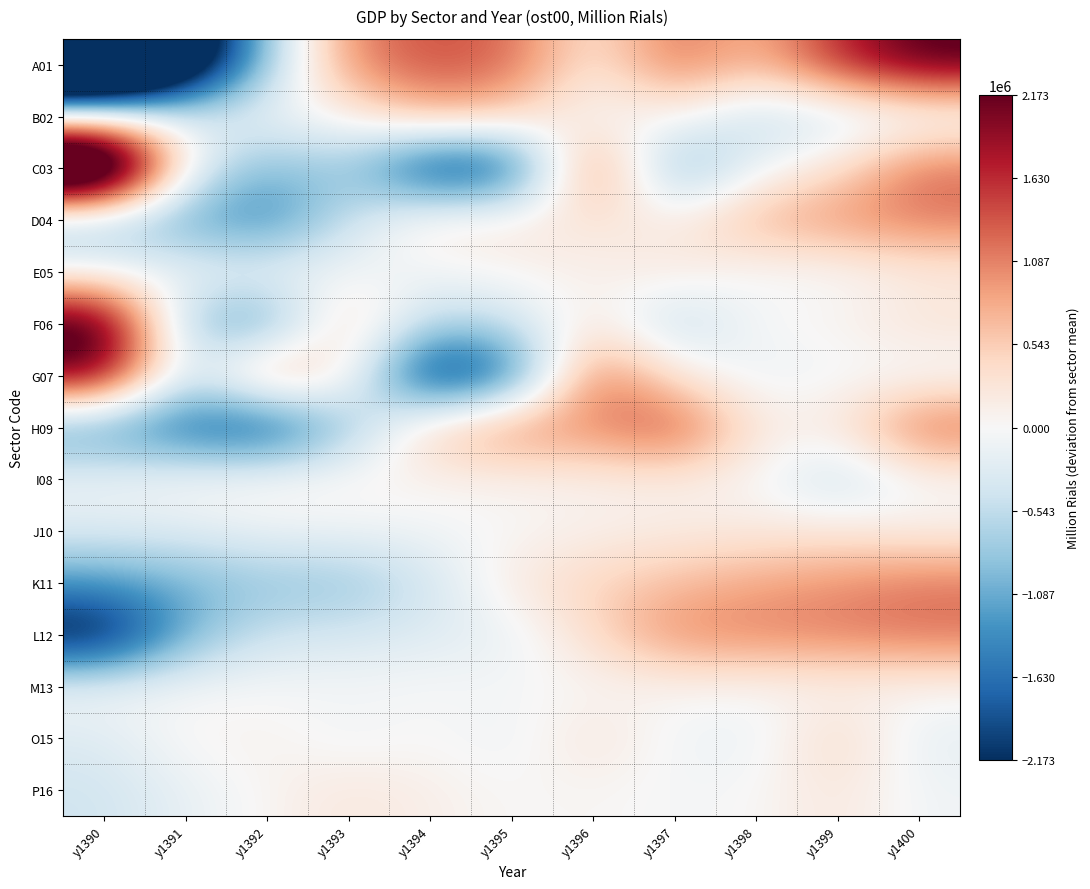

Which category has the lowest value across all series?

y1390